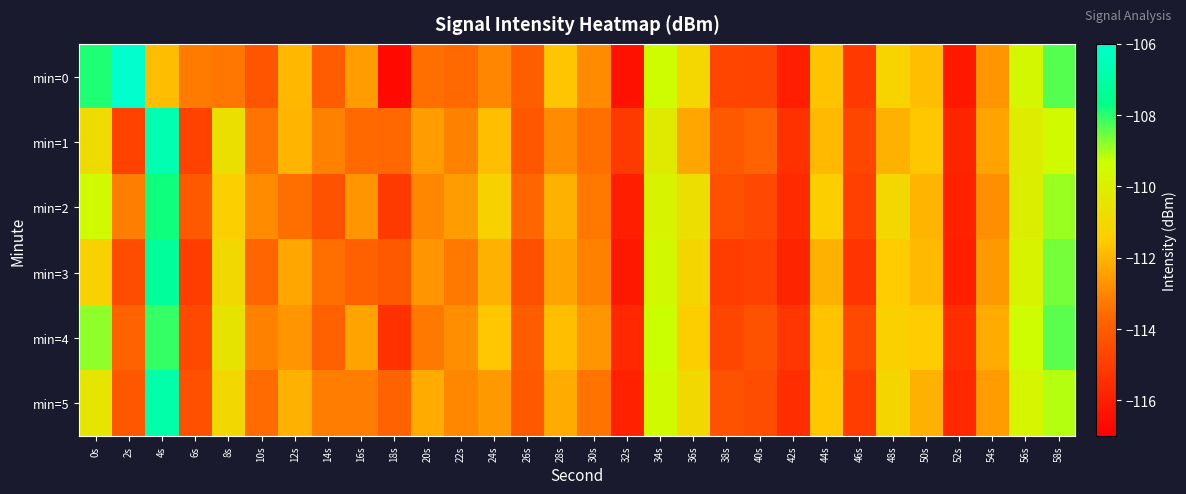

Reading left to right, what are all the values shown in this chart?

min=0: 0s=-107.9	2s=-105.3	4s=-111.8	6s=-113.2	8s=-113.3	10s=-114.3	12s=-112.0	14s=-114.0	16s=-112.5	18s=-116.7	20s=-113.5	22s=-113.6	24s=-113.0	26s=-113.9	28s=-111.7	30s=-112.9	32s=-116.4	34s=-109.4	36s=-111.0	38s=-114.7	40s=-114.8	42s=-116.0	44s=-111.7	46s=-115.1	48s=-111.2	50s=-111.8	52s=-116.2	54s=-112.7	56s=-109.6	58s=-108.3
min=1: 0s=-110.8	2s=-114.8	4s=-106.7	6s=-114.8	8s=-110.7	10s=-113.4	12s=-112.0	14s=-113.1	16s=-113.6	18s=-113.7	20s=-112.5	22s=-113.1	24s=-111.8	26s=-114.2	28s=-112.9	30s=-113.5	32s=-115.1	34s=-110.2	36s=-112.3	38s=-114.1	40s=-113.8	42s=-115.4	44s=-111.9	46s=-114.7	48s=-112.1	50s=-111.6	52s=-115.8	54s=-112.4	56s=-110.1	58s=-109.5
min=2: 0s=-109.5	2s=-113.2	4s=-107.8	6s=-114.1	8s=-111.3	10s=-112.9	12s=-113.5	14s=-114.3	16s=-112.7	18s=-115.1	20s=-113.0	22s=-112.5	24s=-111.2	26s=-113.7	28s=-112.1	30s=-113.3	32s=-116.0	34s=-109.8	36s=-110.7	38s=-114.4	40s=-114.6	42s=-115.6	44s=-111.4	46s=-114.9	48s=-111.0	50s=-112.0	52s=-115.9	54s=-112.8	56s=-110.0	58s=-108.9
min=3: 0s=-111.2	2s=-114.5	4s=-107.2	6s=-115.0	8s=-110.9	10s=-113.7	12s=-112.3	14s=-113.5	16s=-113.9	18s=-114.1	20s=-112.7	22s=-113.3	24s=-112.1	26s=-114.4	28s=-112.4	30s=-113.1	32s=-116.2	34s=-109.6	36s=-111.1	38s=-115.0	40s=-114.9	42s=-115.8	44s=-112.1	46s=-115.3	48s=-111.5	50s=-111.9	52s=-116.0	54s=-112.6	56s=-109.8	58s=-108.6
min=4: 0s=-108.8	2s=-113.8	4s=-108.1	6s=-114.6	8s=-110.5	10s=-113.1	12s=-112.7	14s=-113.9	16s=-112.4	18s=-115.4	20s=-113.3	22s=-112.8	24s=-111.6	26s=-114.0	28s=-111.8	30s=-112.7	32s=-115.7	34s=-109.3	36s=-111.4	38s=-114.7	40s=-114.3	42s=-115.2	44s=-111.7	46s=-114.6	48s=-111.3	50s=-111.5	52s=-115.5	54s=-112.2	56s=-109.4	58s=-108.4
min=5: 0s=-110.4	2s=-114.2	4s=-106.9	6s=-114.4	8s=-111.0	10s=-113.6	12s=-112.1	14s=-113.2	16s=-113.2	18s=-113.8	20s=-112.2	22s=-113.0	24s=-112.6	26s=-114.1	28s=-112.2	30s=-113.4	32s=-115.9	34s=-109.5	36s=-110.9	38s=-114.3	40s=-114.5	42s=-115.5	44s=-111.6	46s=-115.0	48s=-111.1	50s=-112.1	52s=-115.7	54s=-112.5	56s=-109.7	58s=-109.1